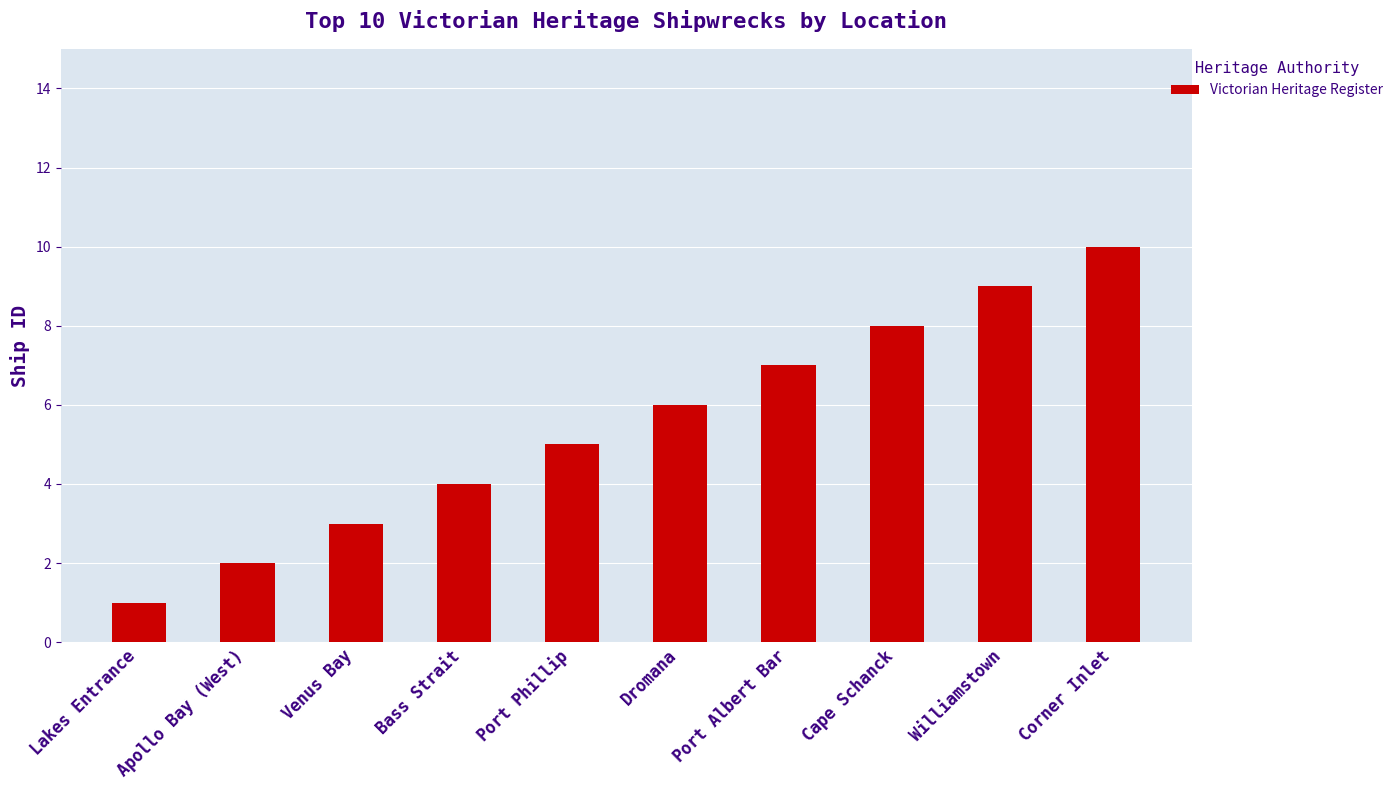

Count the values in the range 3 to 8.

6